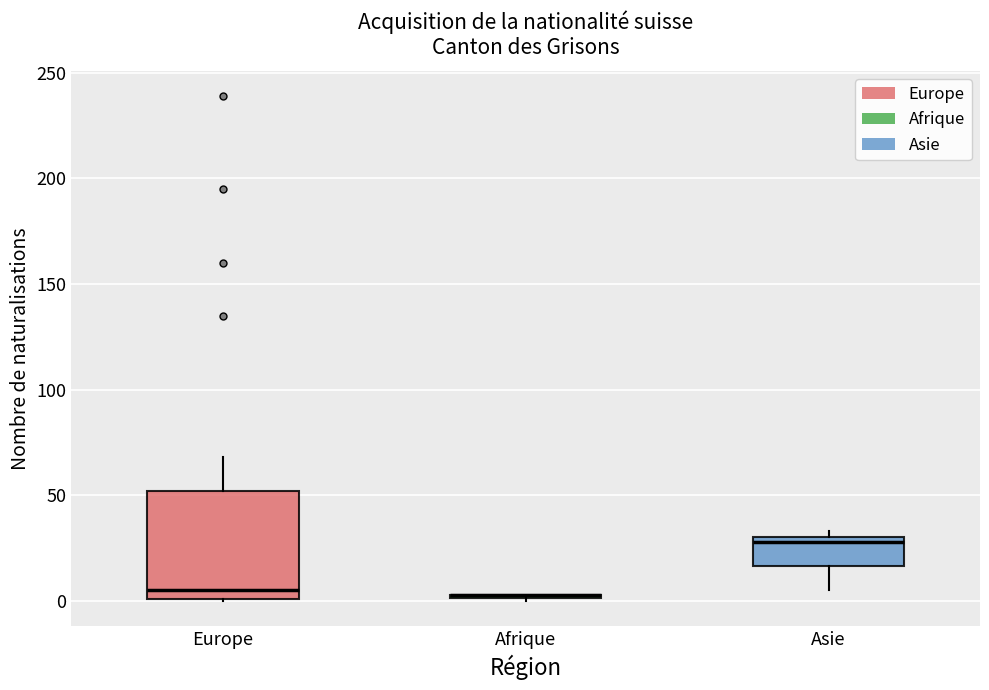

Reading left to right, read every box against the y-axis: the position of its median line, the range the box covers, and the ends of its whiskers. The values are not printed on the chart, so give them approximately, as read against the axis.

Europe: median 5, box 0 to 50, whiskers 0 to 70
Afrique: box collapsed to a line at 5, whiskers 0 to 5
Asie: median 30 (just below the box's upper edge), box 15 to 30, whiskers 5 to 35